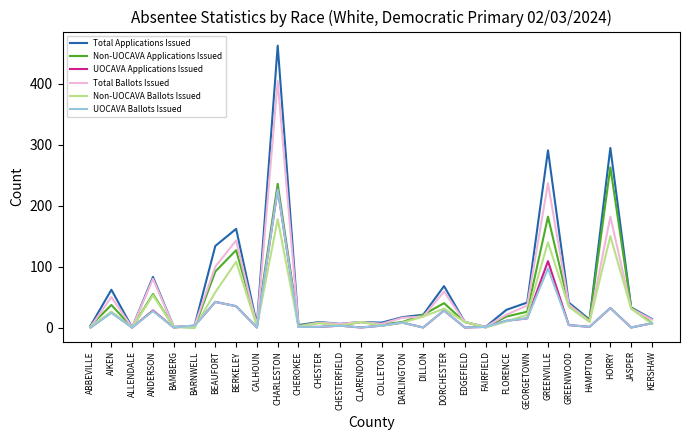

What is the difference between the maximum and minimum values in the Total Applications Issued series?

463